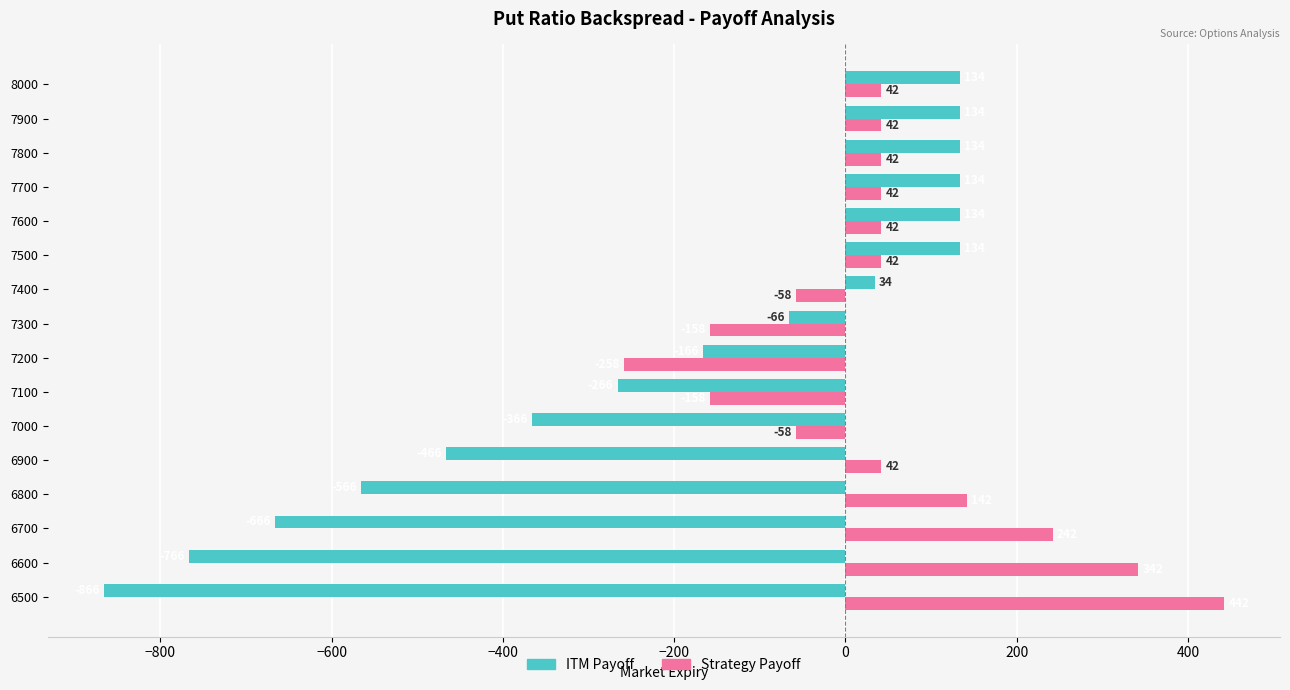

How many categories are shown in the chart?

16